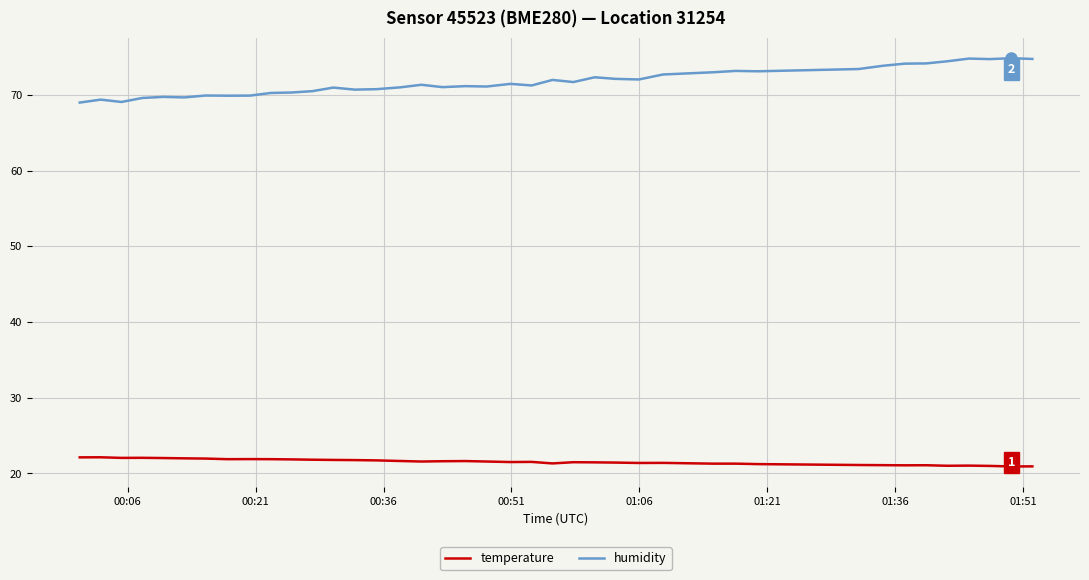

At how many categories does at least one series exceed 46?

40